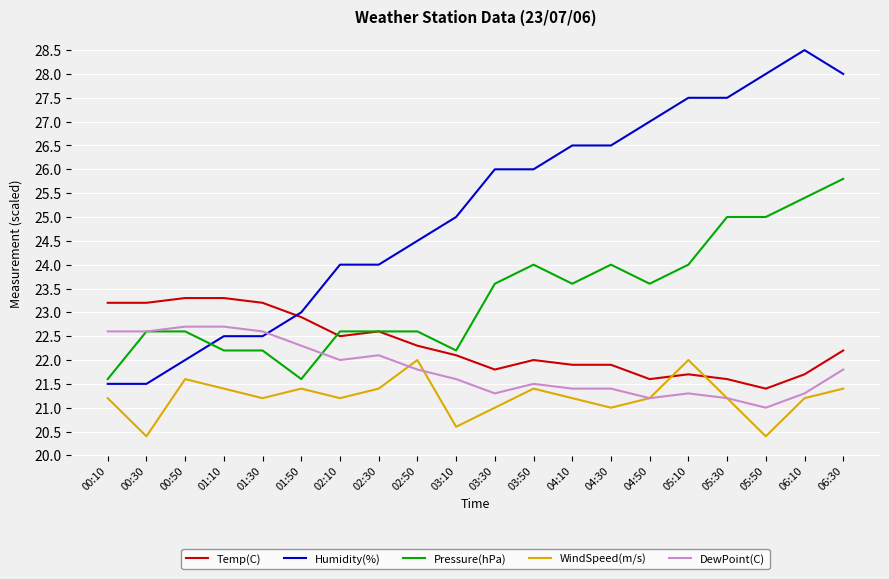

Which series has the widest spread of values?

Humidity(%)